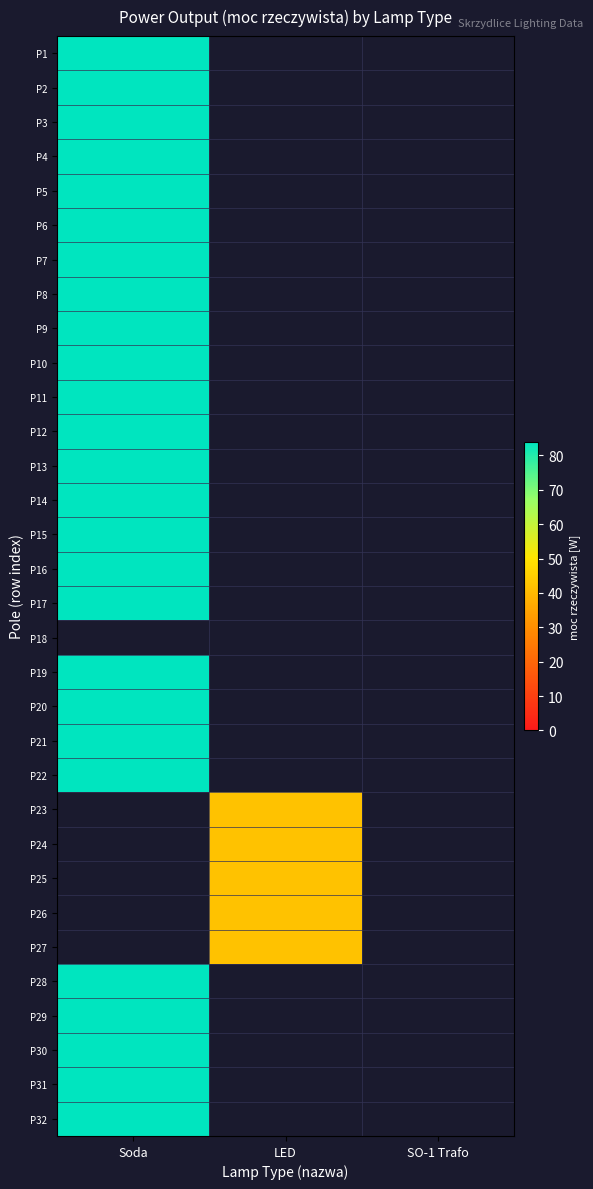

What is the lowest value of the P7 series?

84.0